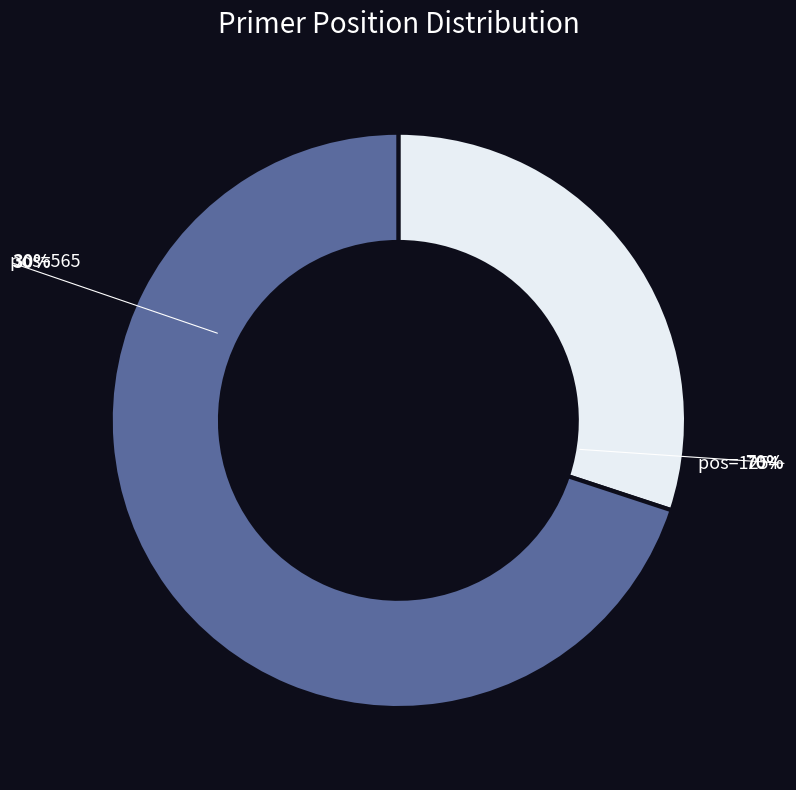

How many segments does this pie chart have?

2